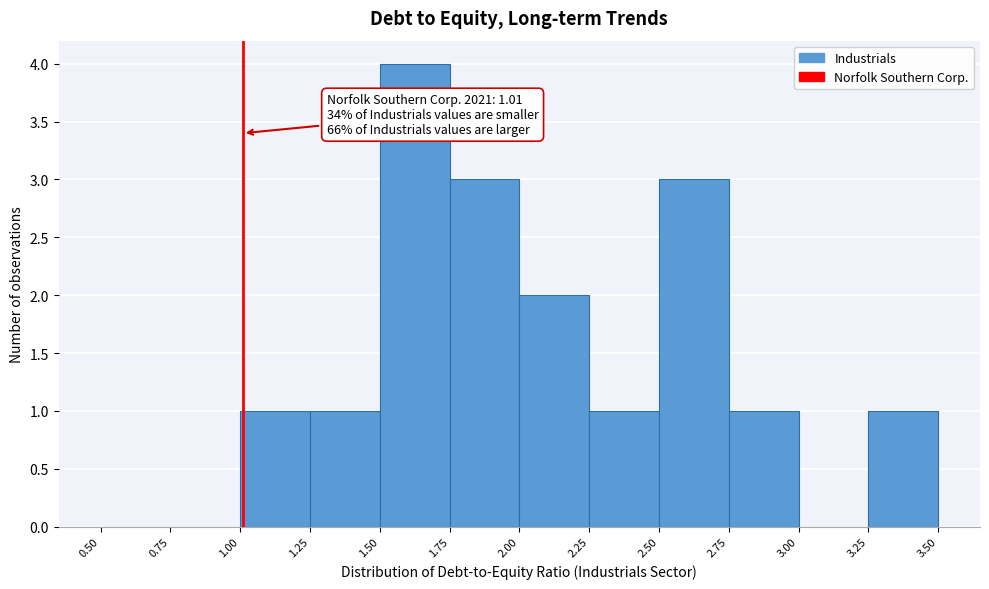

Over which range of the x-axis is the bar tallest?

1.50 to 1.75